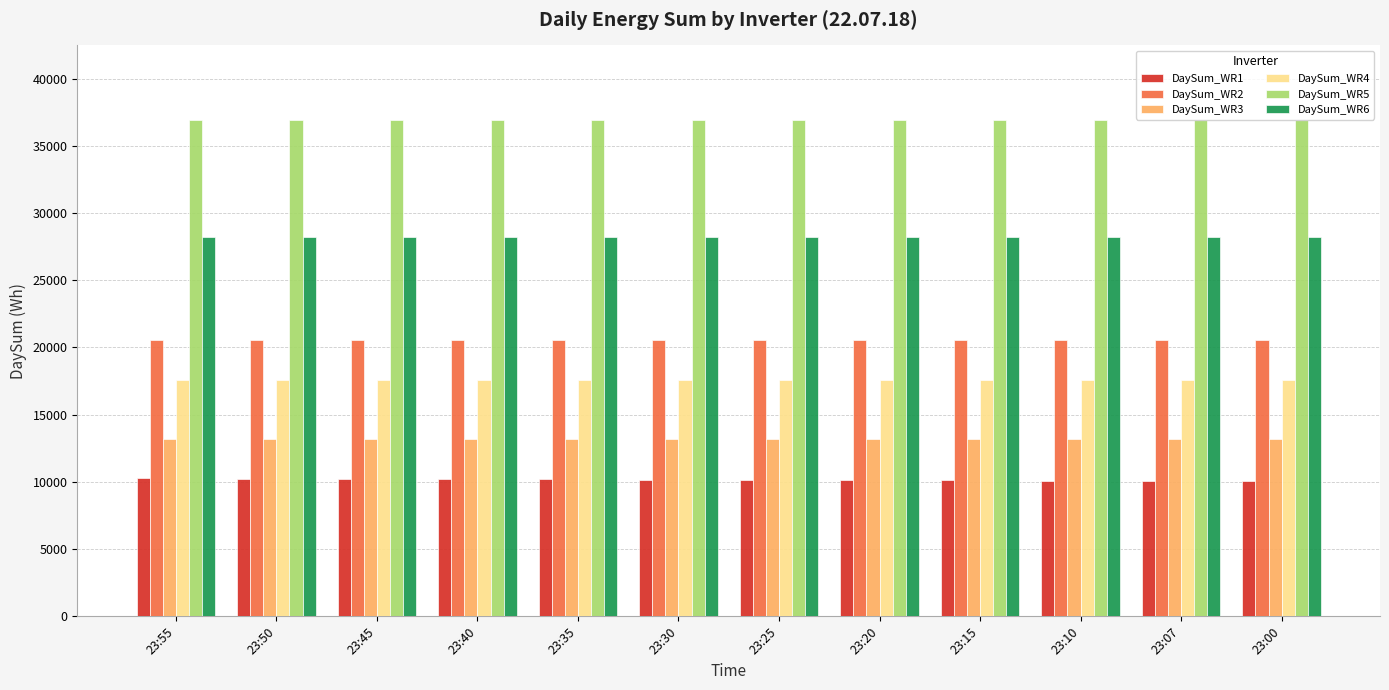

Which series has the largest total across all categories?

DaySum_WR5